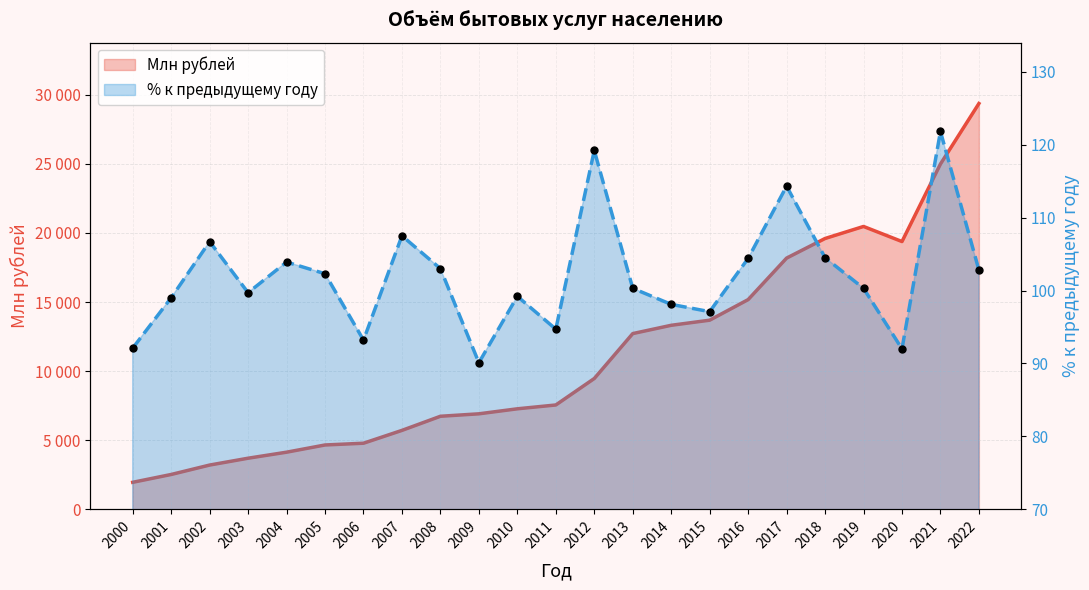

Which series has the largest total across all categories?

Млн рублей